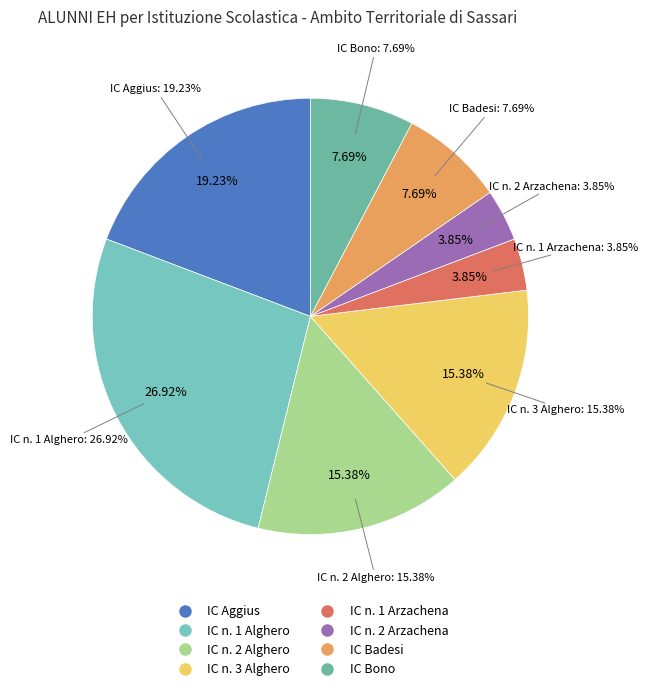

Which slice is the smallest?

IC n. 1 Arzachena